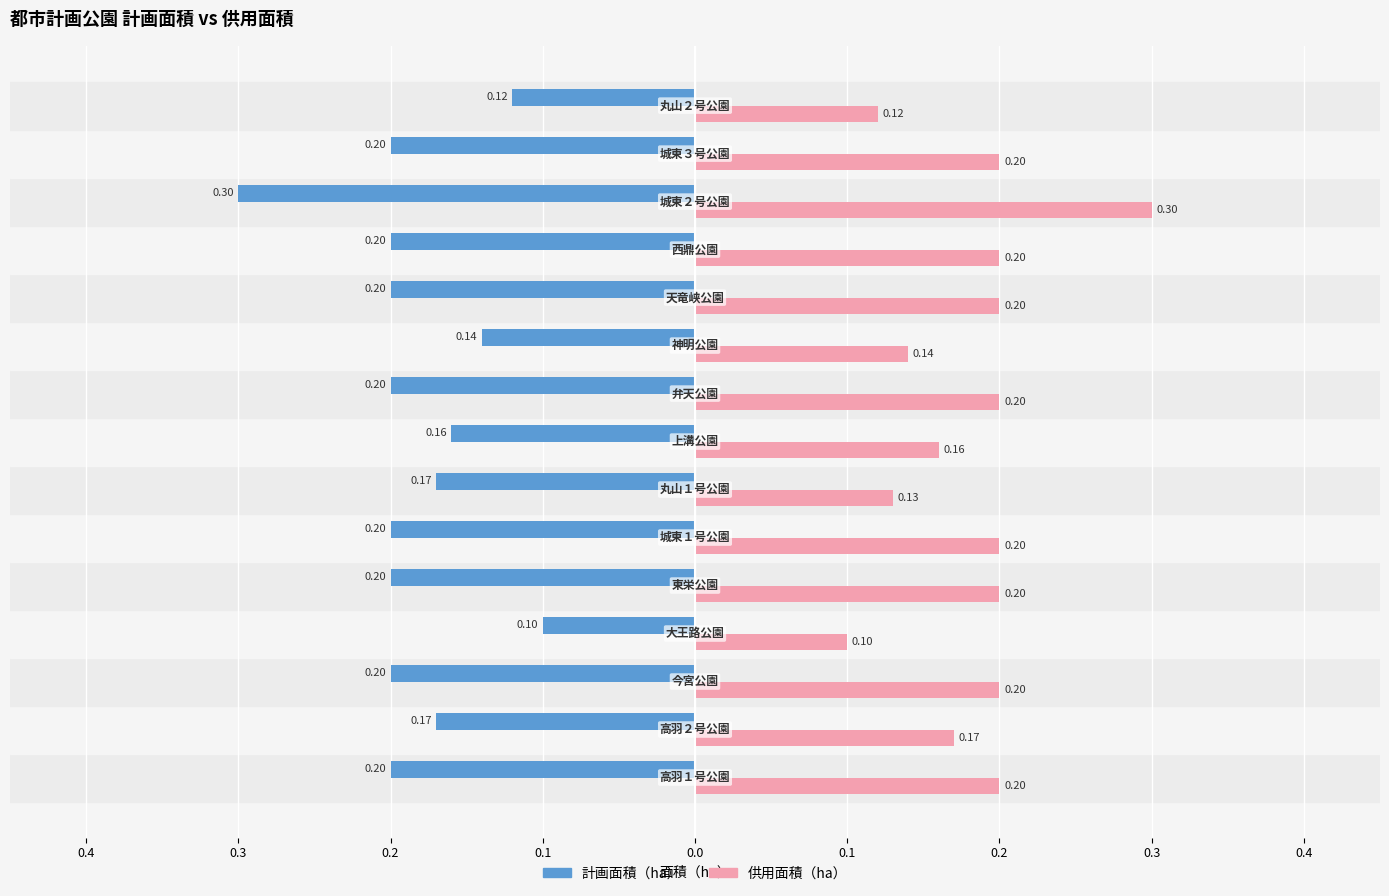

How many groups of bars are there?

15